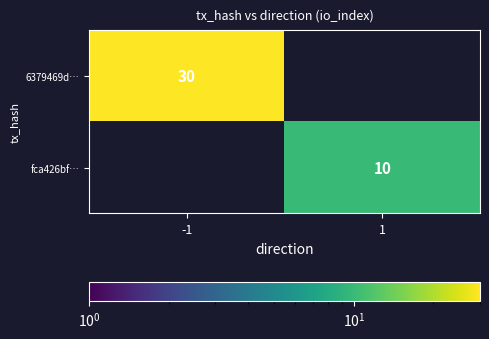

Is it true that 6379469d… equals 30 at -1?

True